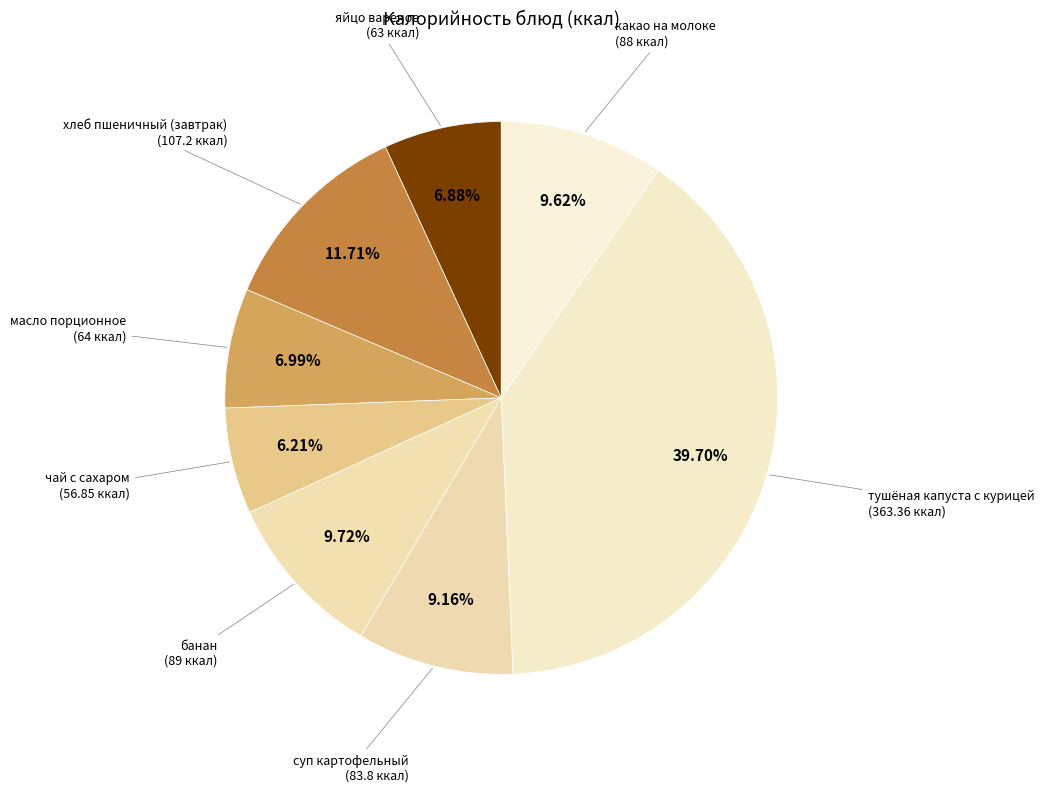

Count the number of slices in the pie.

8